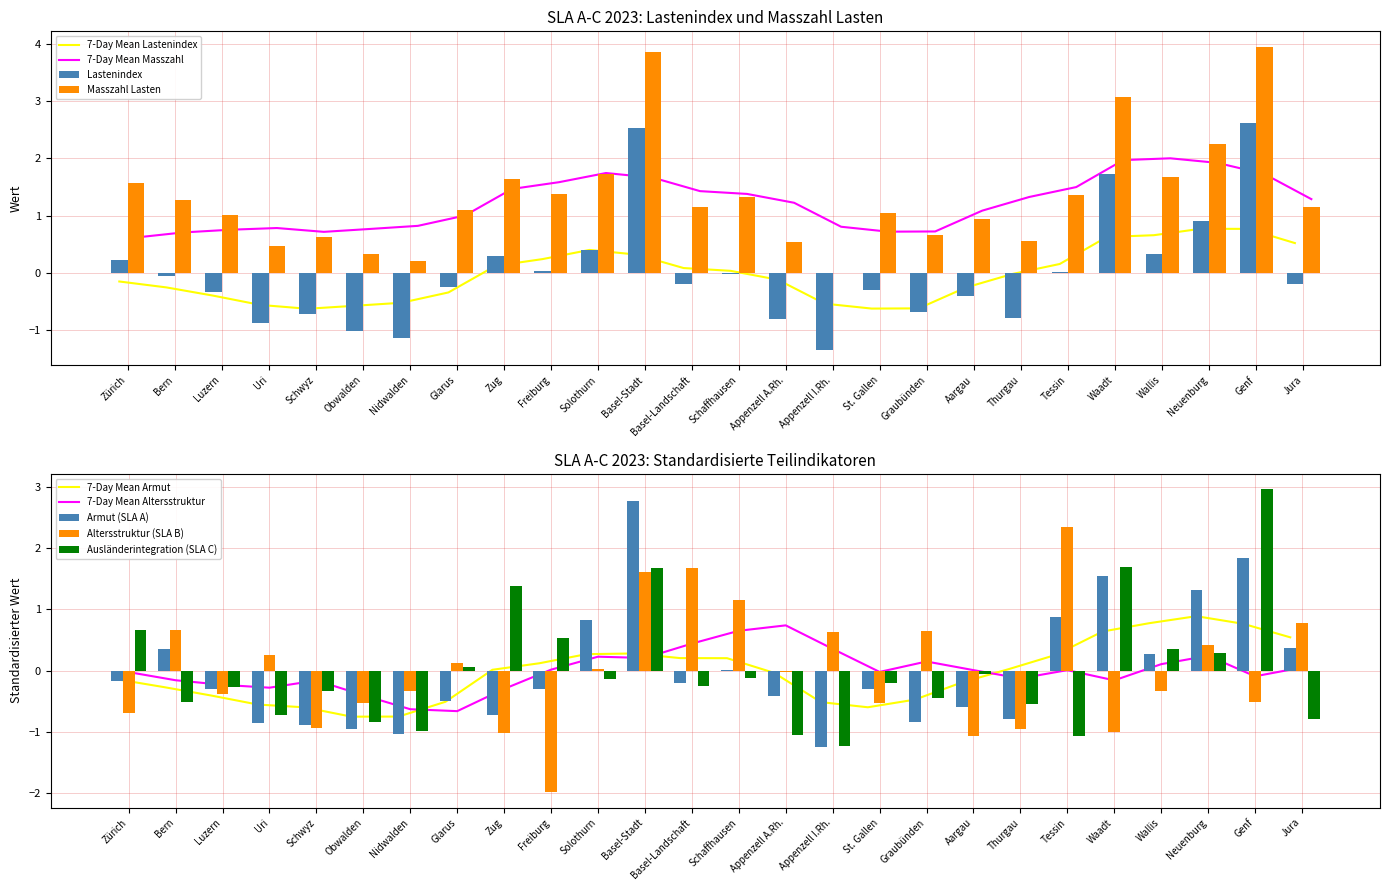

At how many categories does at least one series exceed 3?

3